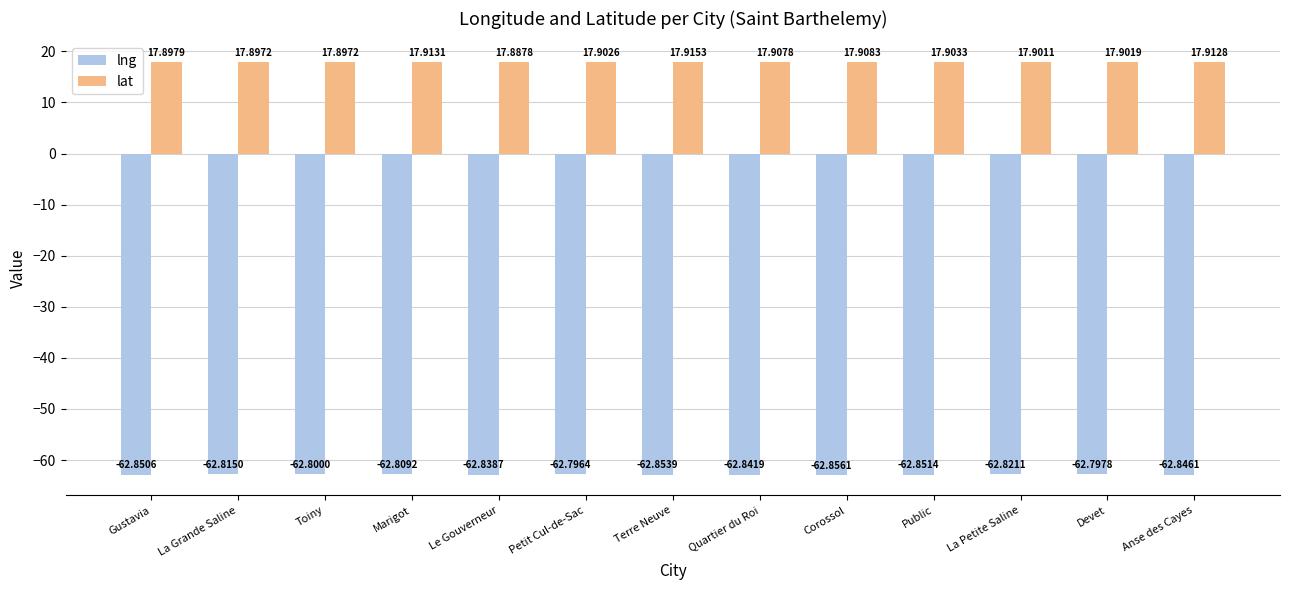

Rank the series by their average value, from highest to lowest.

lat, lng